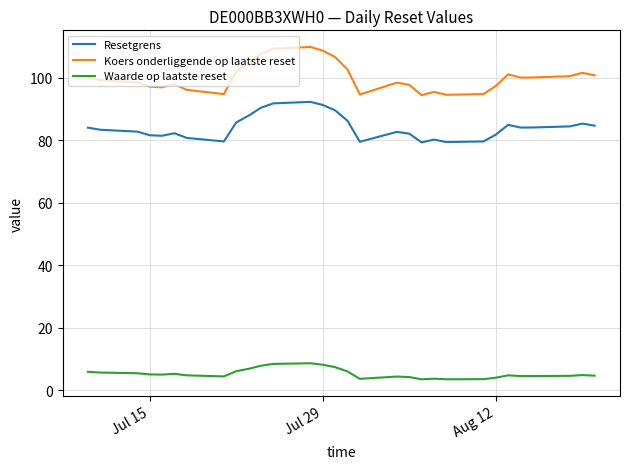

Which series has the largest total across all categories?

Koers onderliggende op laatste reset